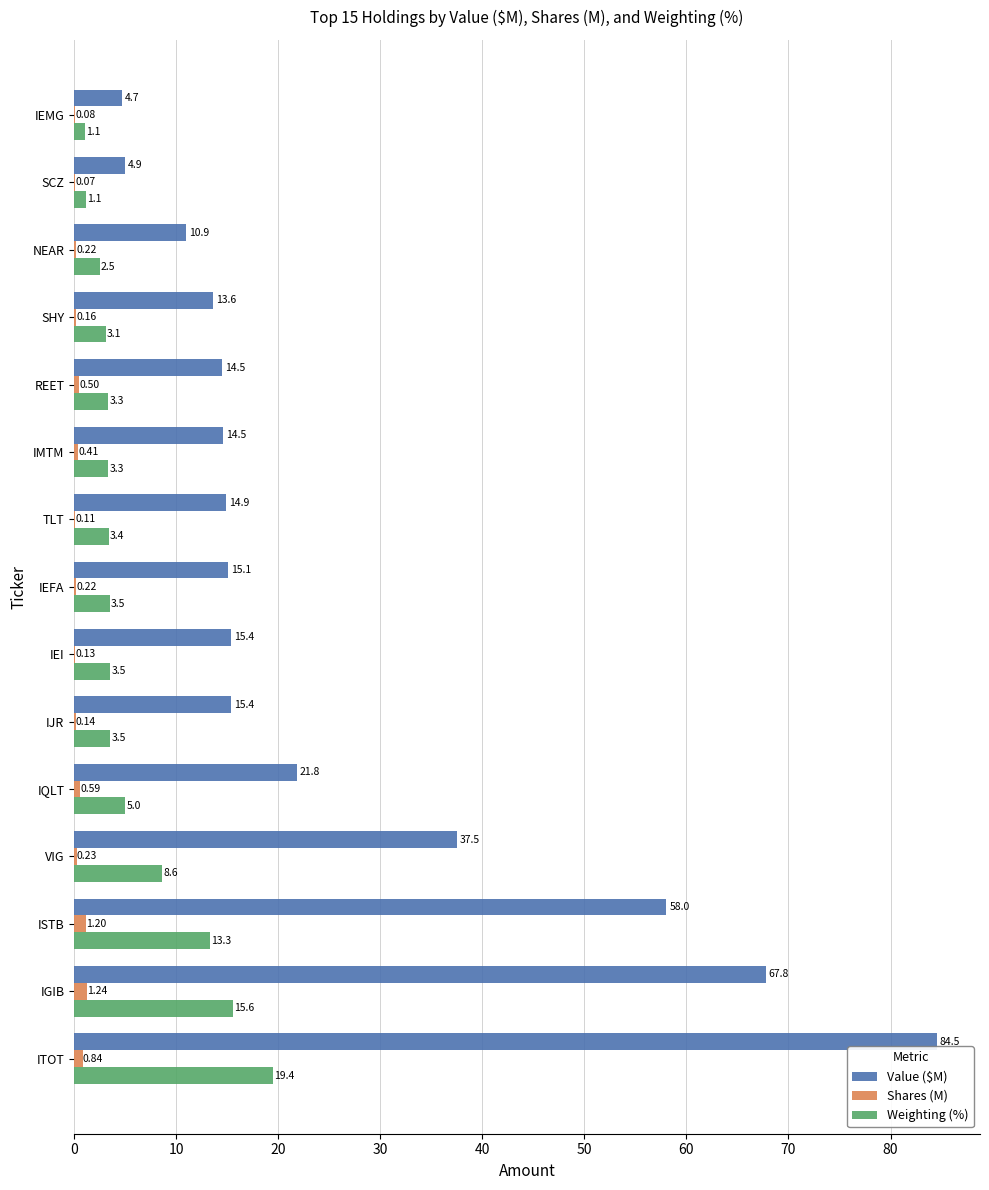

Count the number of data series in this chart.

3